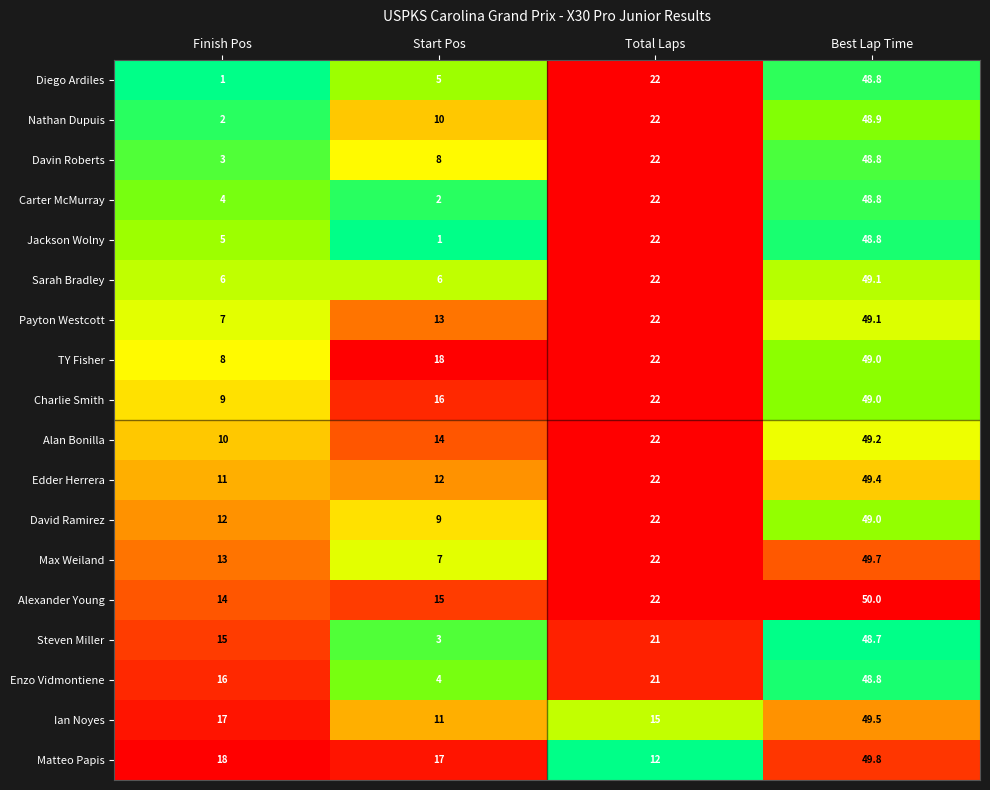

How many data points does each series have?

4